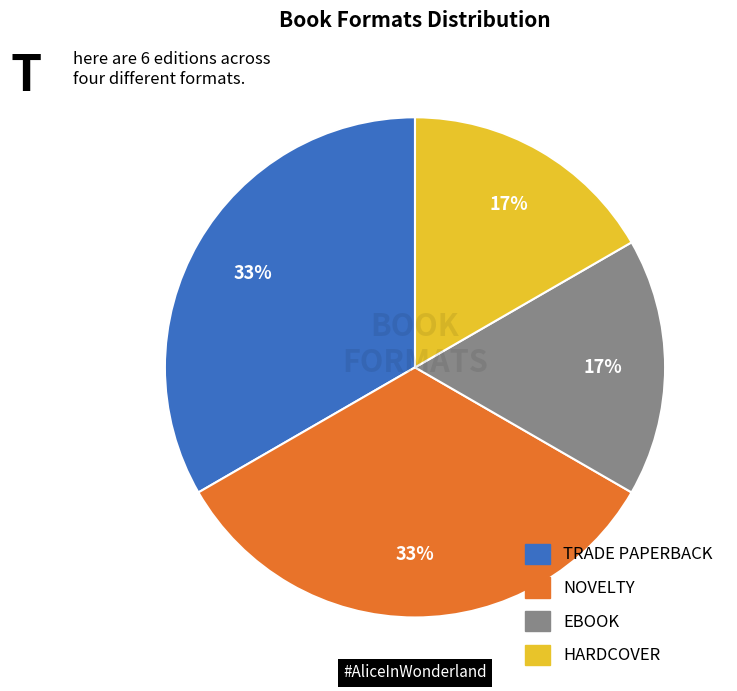

Is there a majority slice in this chart?

No